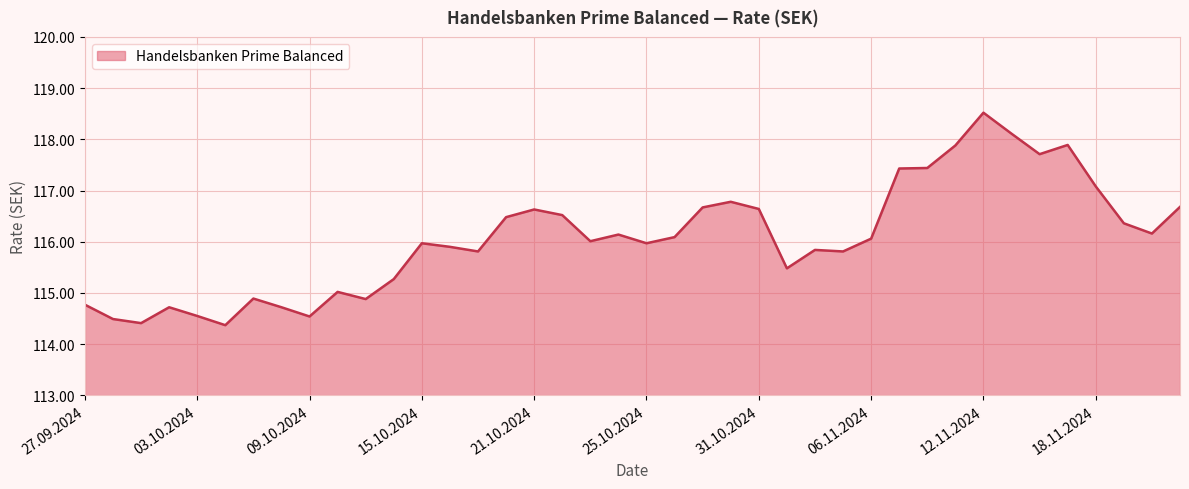

What is the greatest value displayed?

118.5